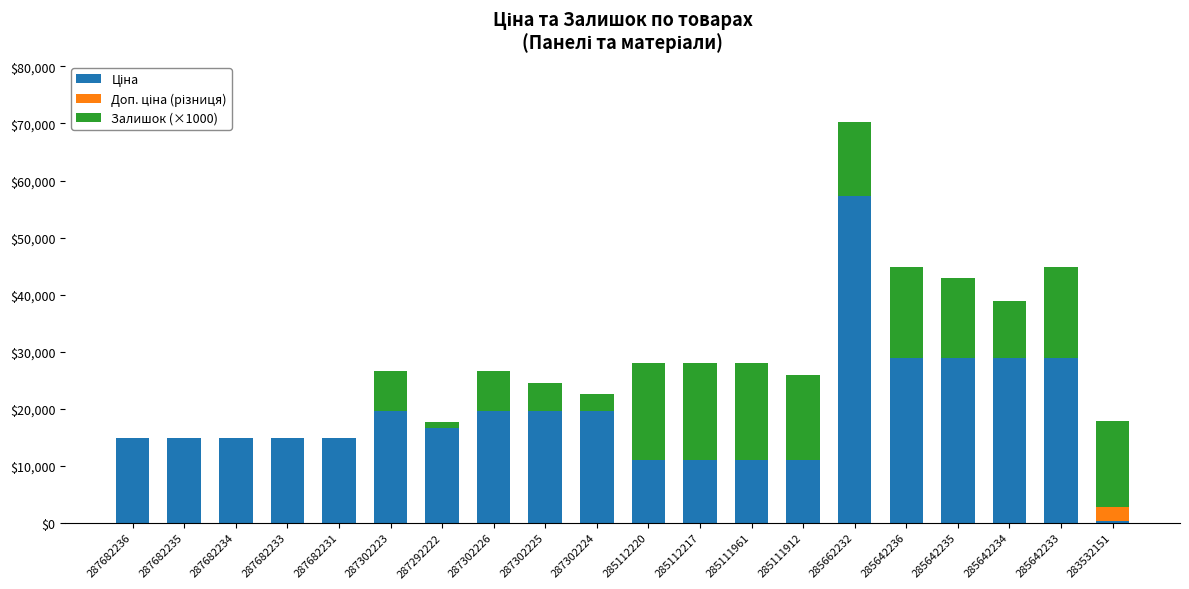

At which category is the sum across all series the highest?

285662232